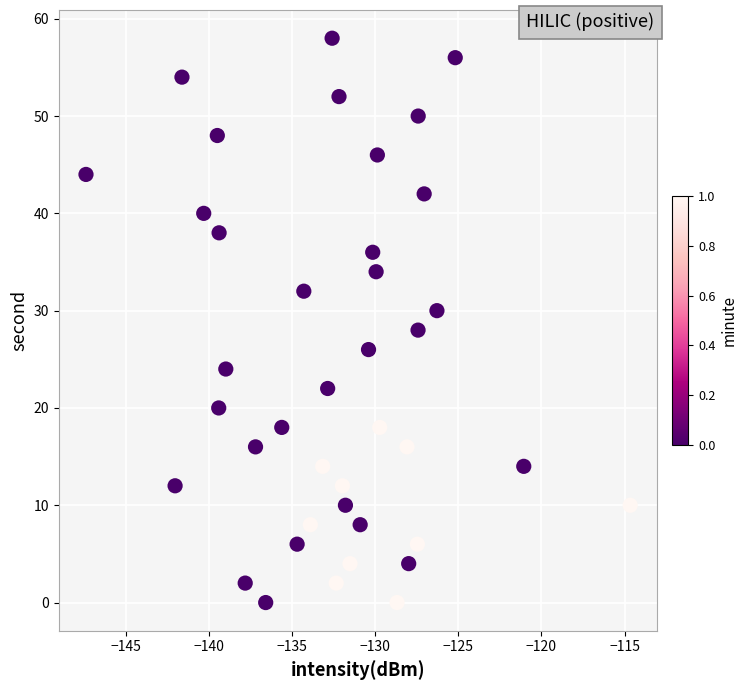

Count the number of points in this scatter plot.

40